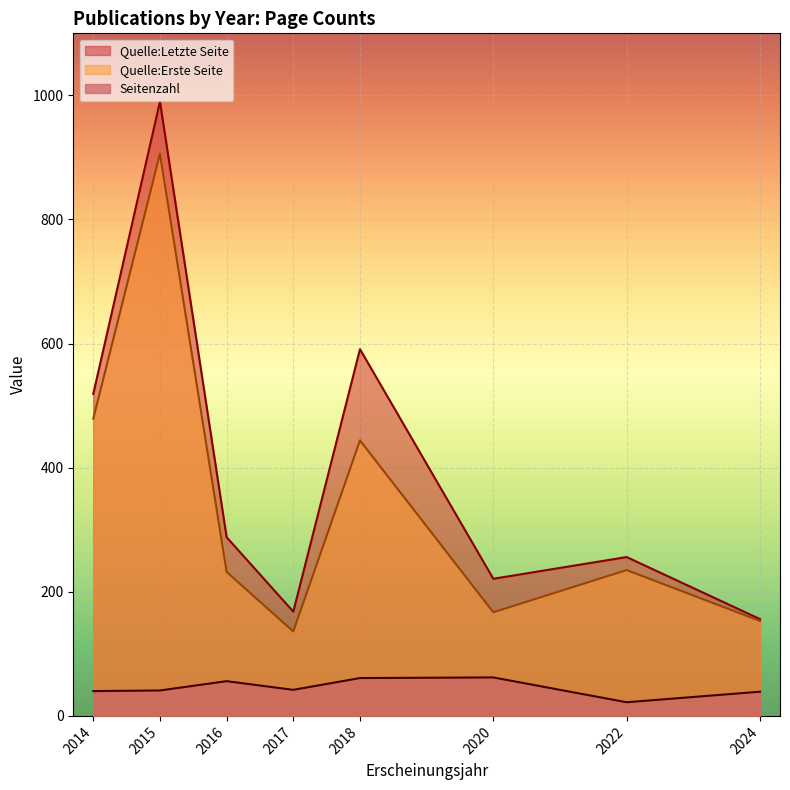

At how many categories does at least one series exceed 200?

6